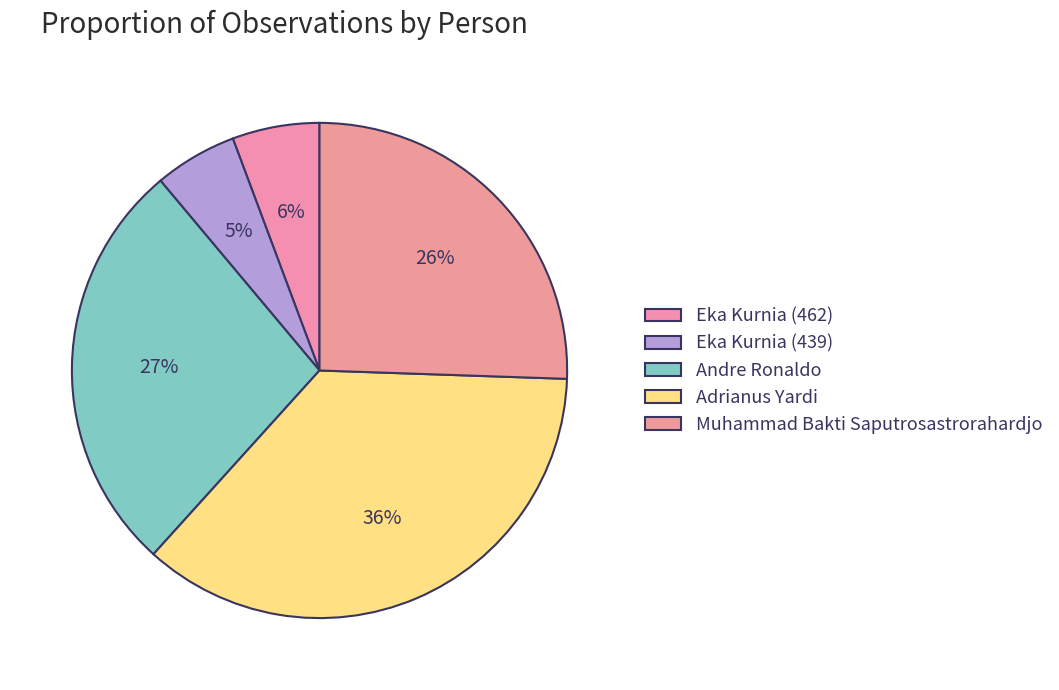

To the nearest percent, what portion does Andre Ronaldo represent?

27%